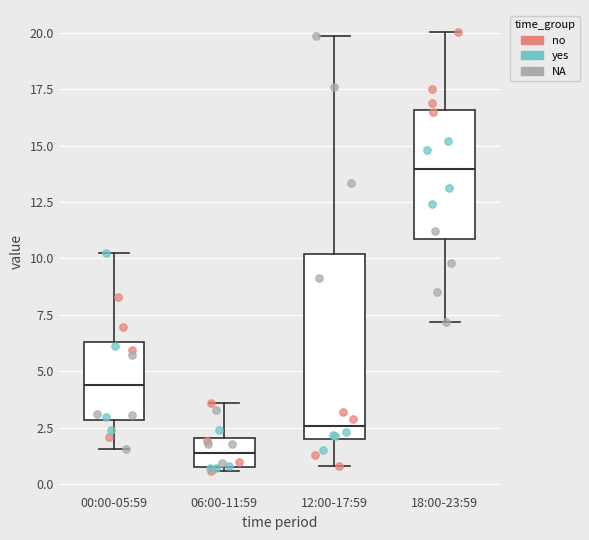

Reading left to right, transcribe this box plot: for each box, give where its median line is, the range the box spans, and where its two whiskers end, as read against the y-axis. The values are not printed on the chart, so give them approximately, as read against the axis.

00:00-05:59: median 4.5, box 3.0 to 6.5, whiskers 1.5 to 10.0
06:00-11:59: median 1.5, box 1.0 to 2.0, whiskers 0.5 to 3.5
12:00-17:59: median 2.5, box 2.0 to 10.0, whiskers 1.0 to 20.0
18:00-23:59: median 14.0, box 11.0 to 16.5, whiskers 7.0 to 20.0